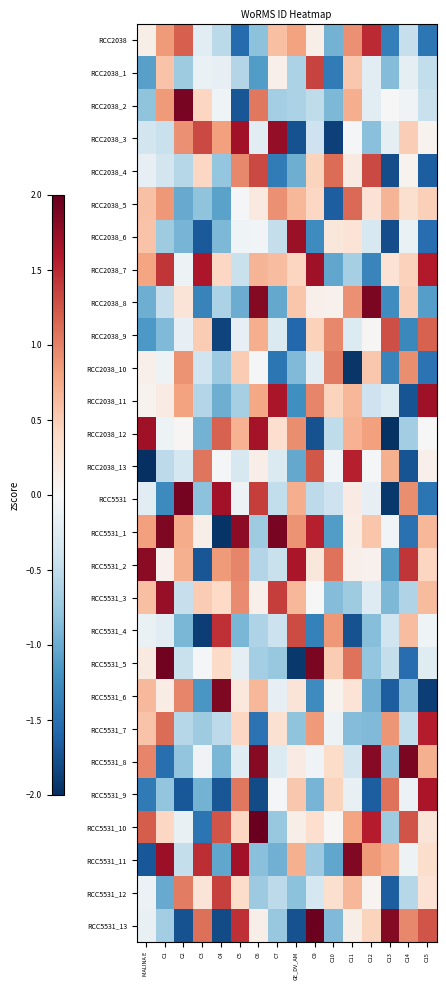

Which series changed the most between C2 and C12?

RCC5531_8